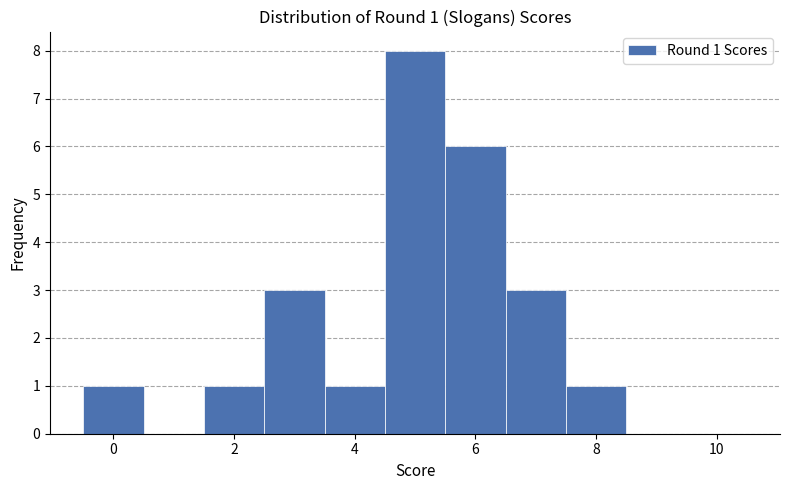

Which range on the x-axis has the tallest bar?

4.5 to 5.5